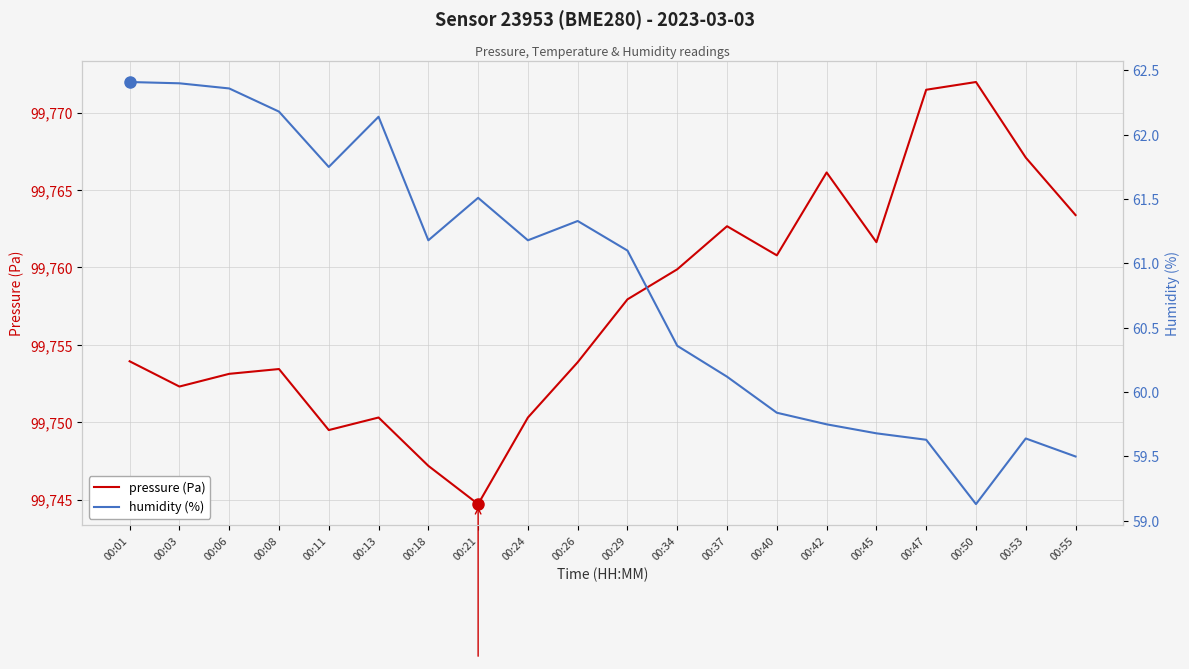

What is the difference between the maximum and minimum values in the humidity (%) series?

3.3